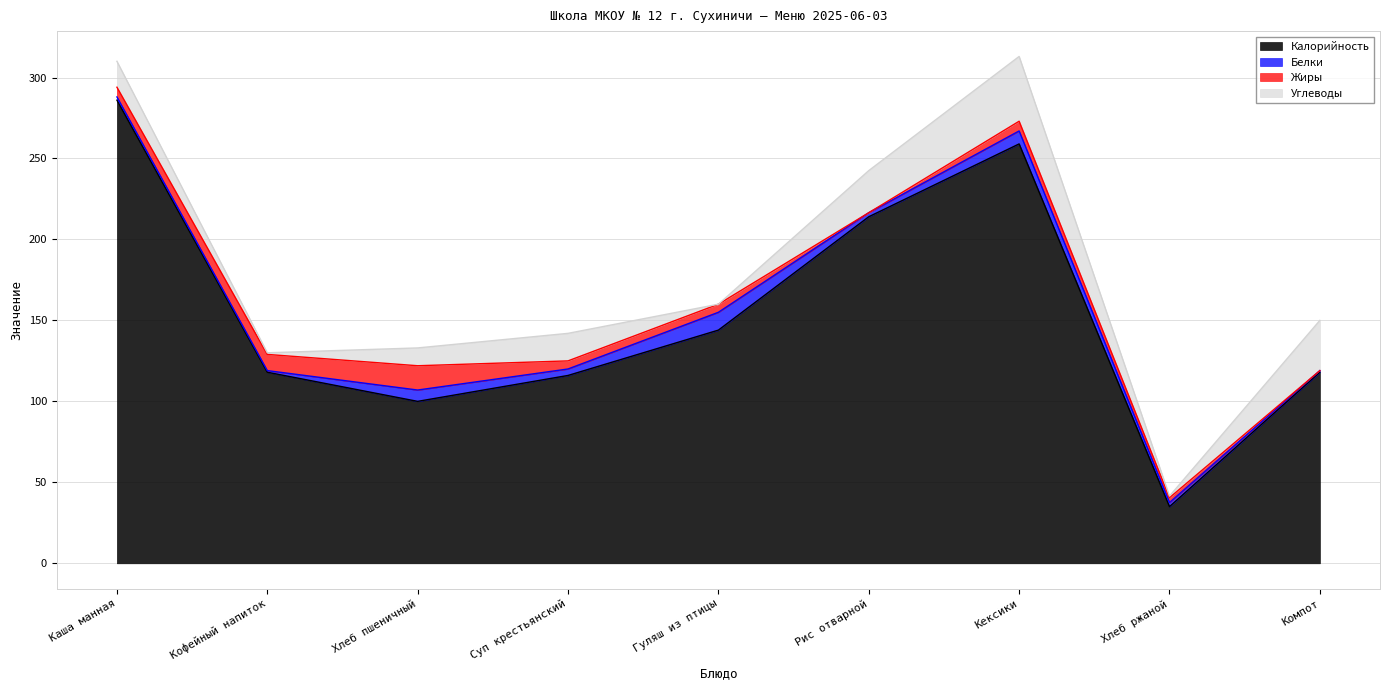

How many intersections are there between Белки and Жиры?

3